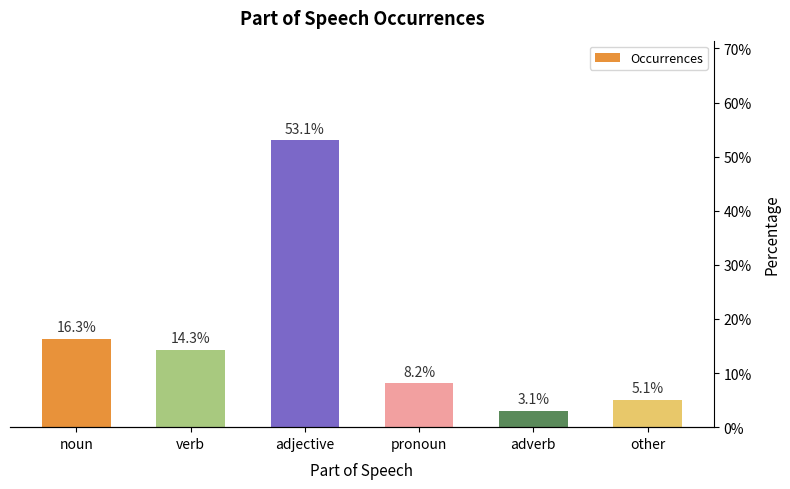

What is the difference between the values at noun and pronoun?

8